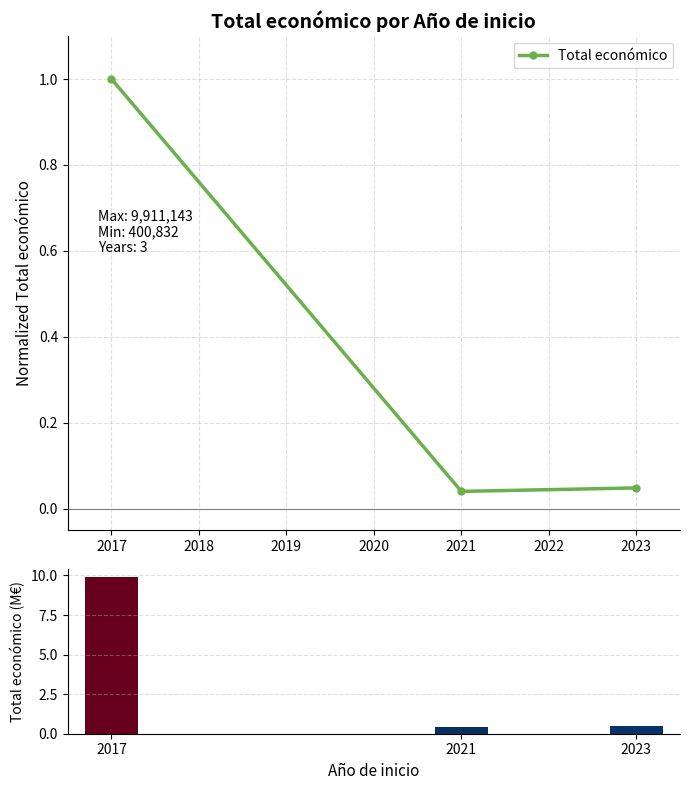

Reading left to right, what are all the values shown in this chart?

Total económico: 1.0	0.0	0.0
Total económico (M€): 9.9	0.4	0.5